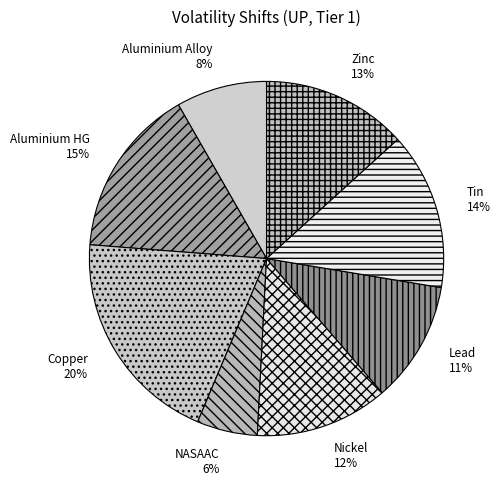

To the nearest percent, what portion does Aluminium HG represent?

15%